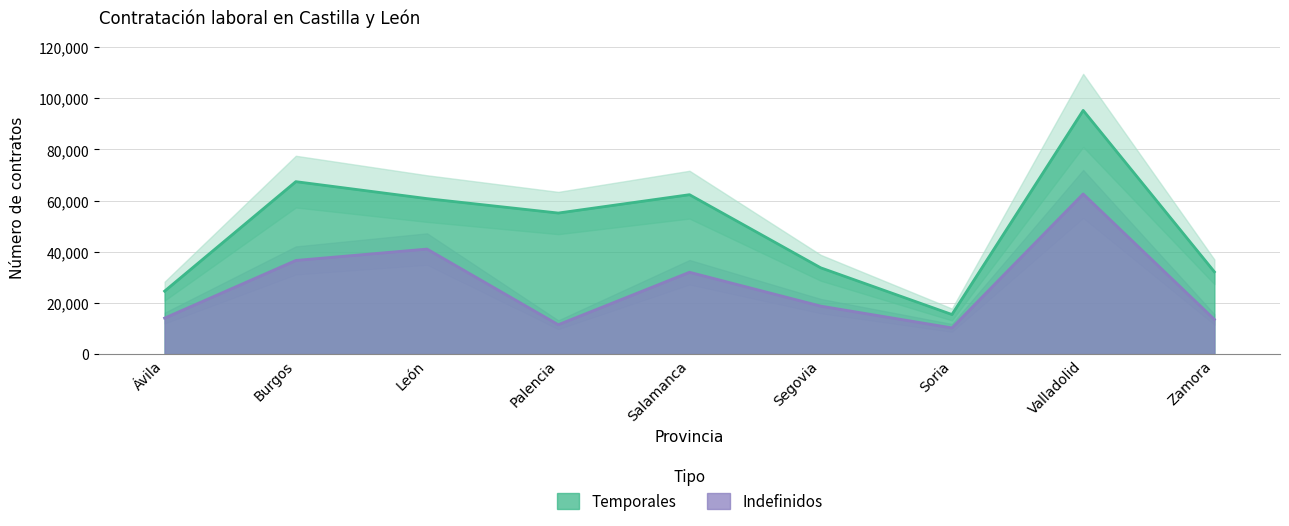

What is the minimum value shown in the chart?

10230